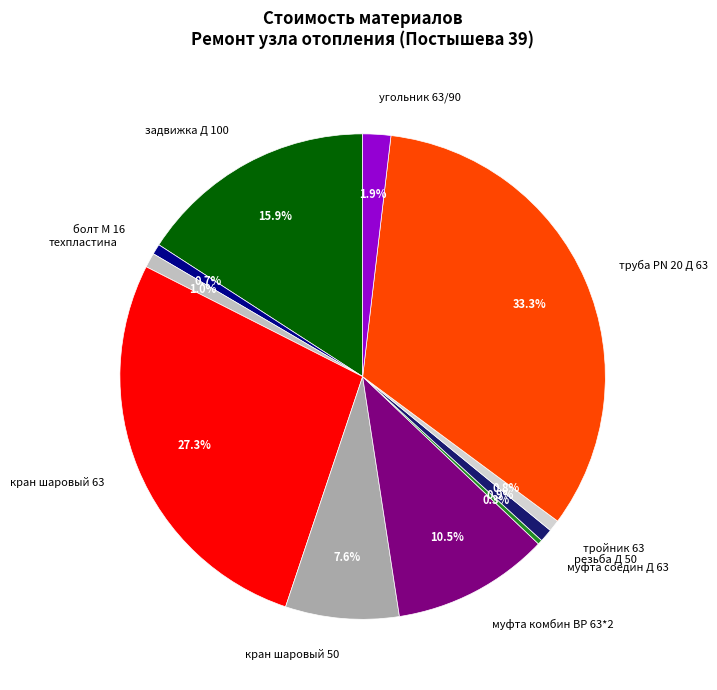

Does муфта комбин ВР 63*2 represent more than half of the total?

No